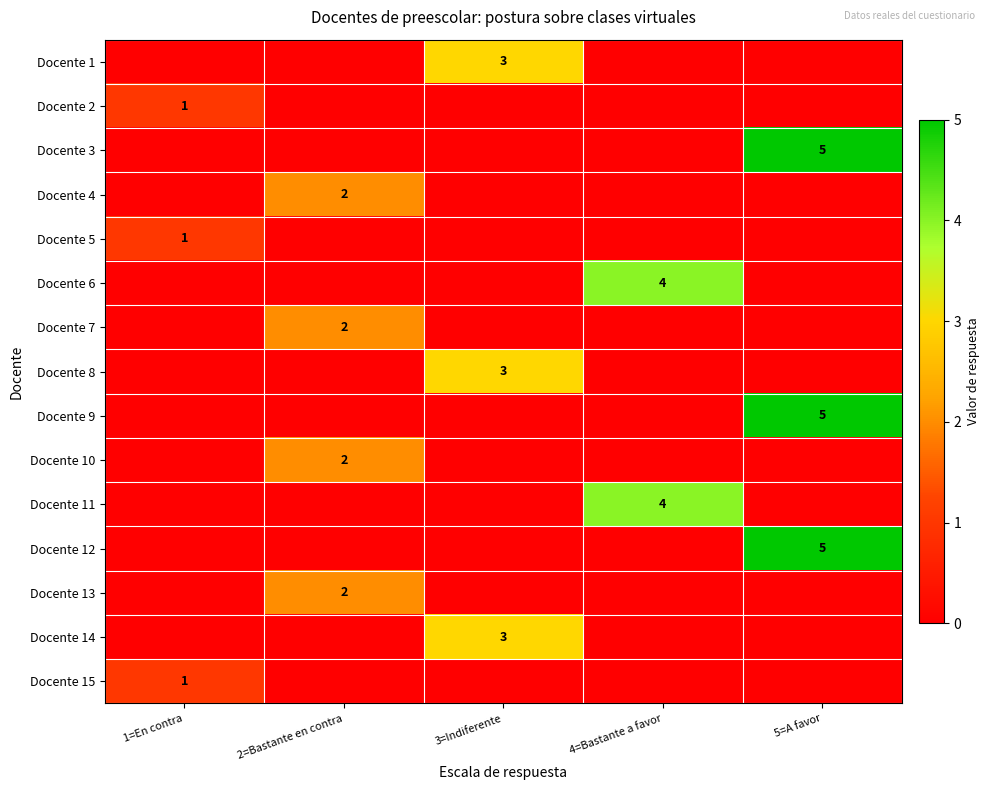

The value of Docente 11 at 4=Bastante a favor is 6. True or false?

False